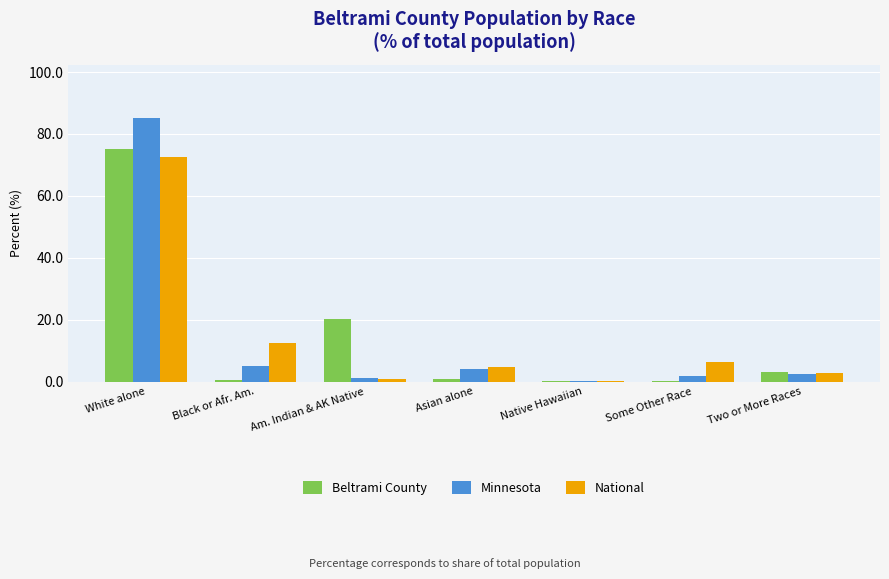

Which category has the highest value in the National series?

White alone